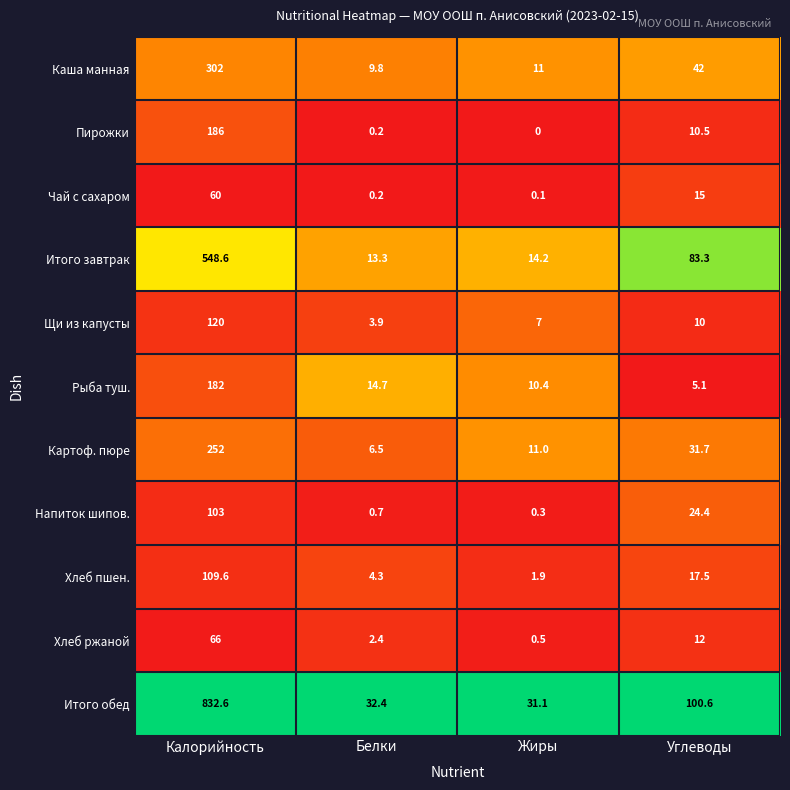

What is the spread (max minus min) of values at Калорийность?

772.6